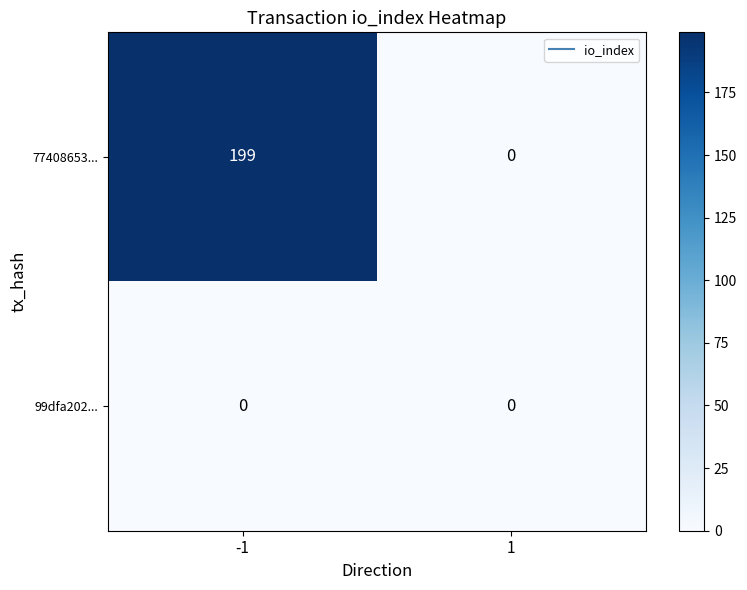

List the series in order of their peak value, highest first.

77408653..., 99dfa202...